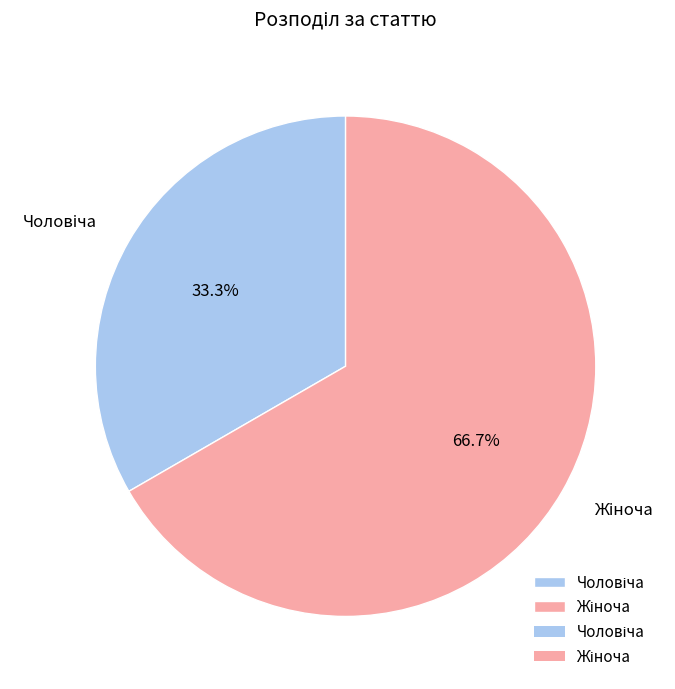

To the nearest percent, what is the difference between the largest and smallest slice percentages?

33%